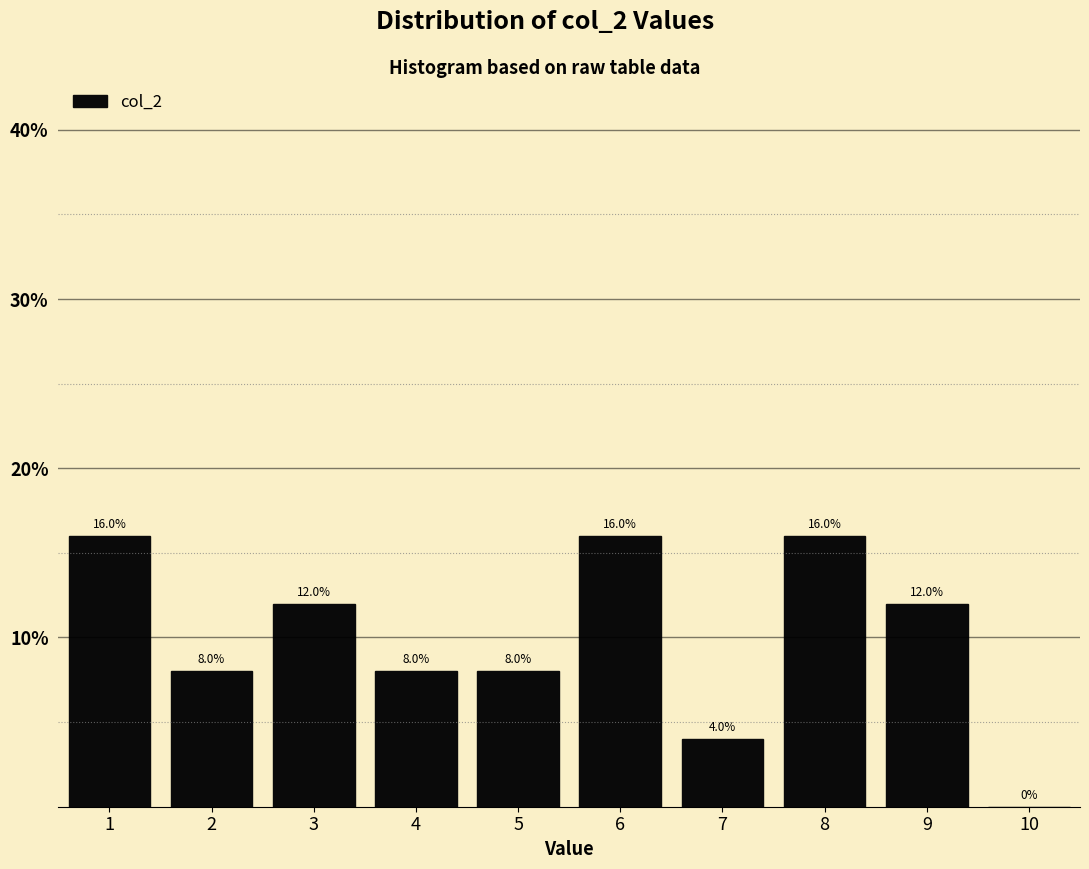

Reading left to right, transcribe this chart: for each bar, give the range it covers on the x-axis and its height.

0.5 to 1.5: 16.0
1.5 to 2.5: 8.0
2.5 to 3.5: 12.0
3.5 to 4.5: 8.0
4.5 to 5.5: 8.0
5.5 to 6.5: 16.0
6.5 to 7.5: 4.0
7.5 to 8.5: 16.0
8.5 to 9.5: 12.0
9.5 to 10.5: 0.0